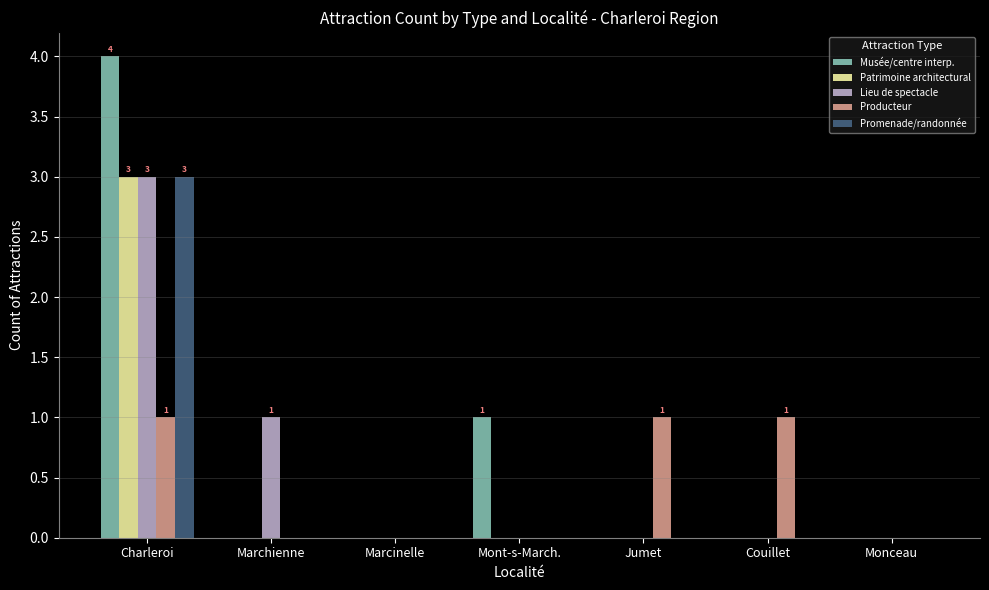

Read the Promenade/randonnée value at Charleroi.

3